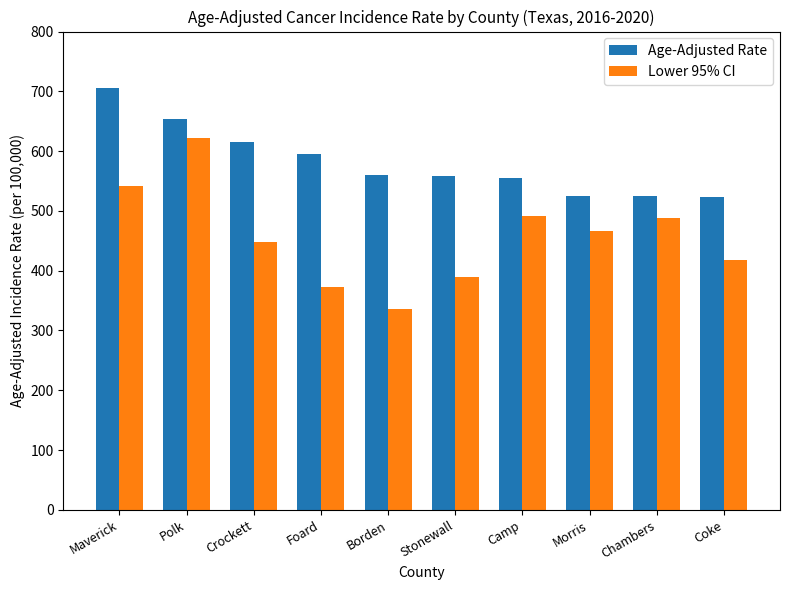

What is the maximum value for Lower 95% CI?

621.6